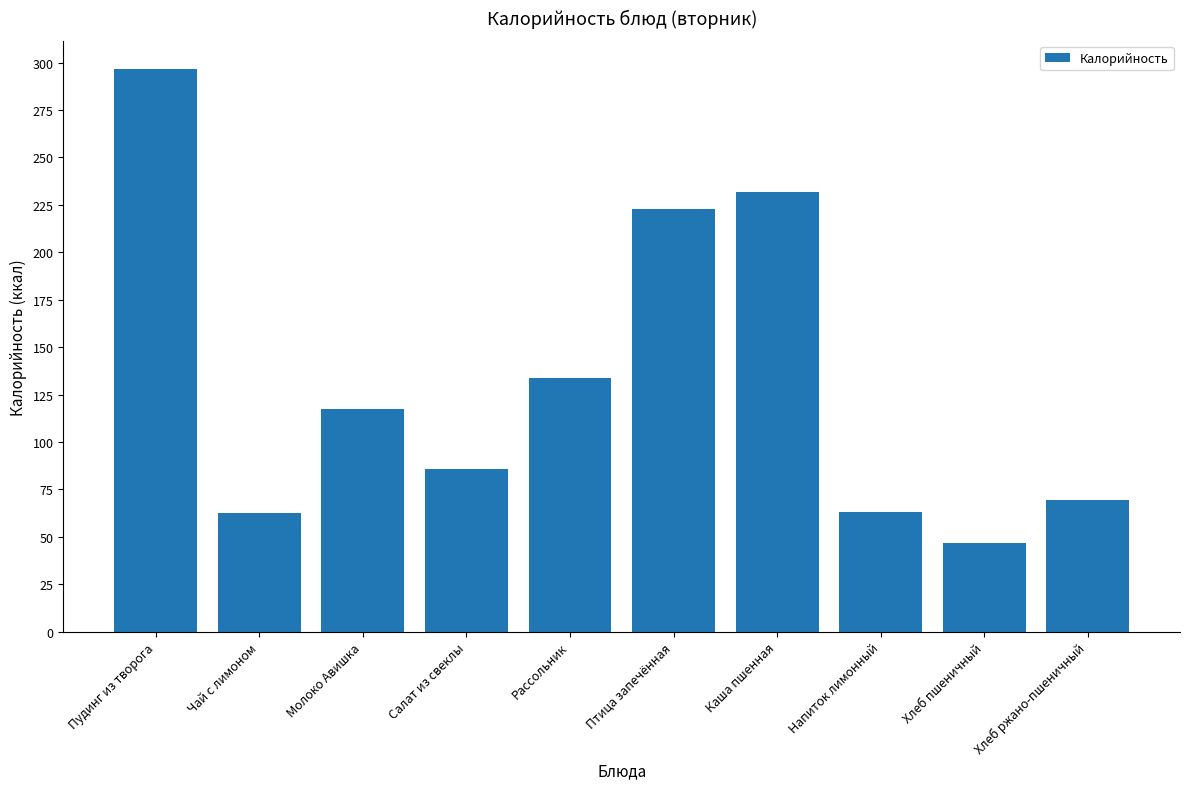

What is the smallest value displayed?

46.9